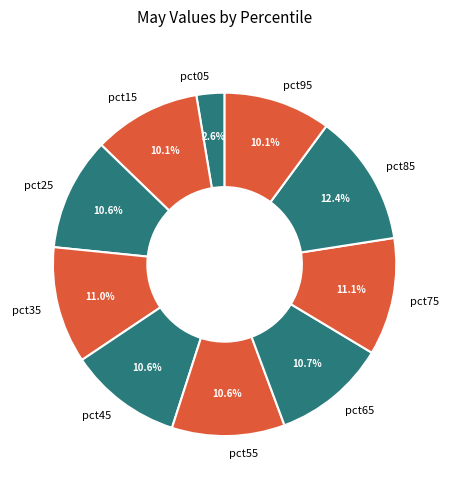

True or false: pct65 accounts for 26% of the total.

False